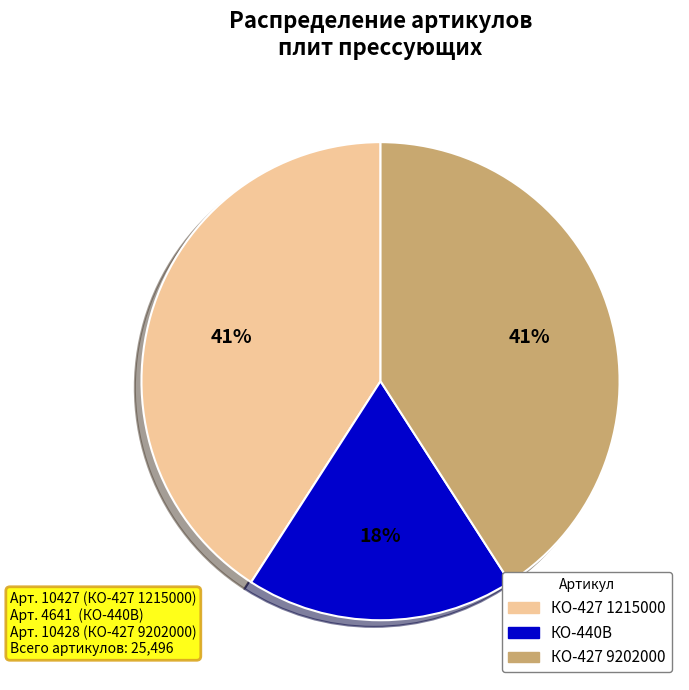

Does any single category account for the majority?

No